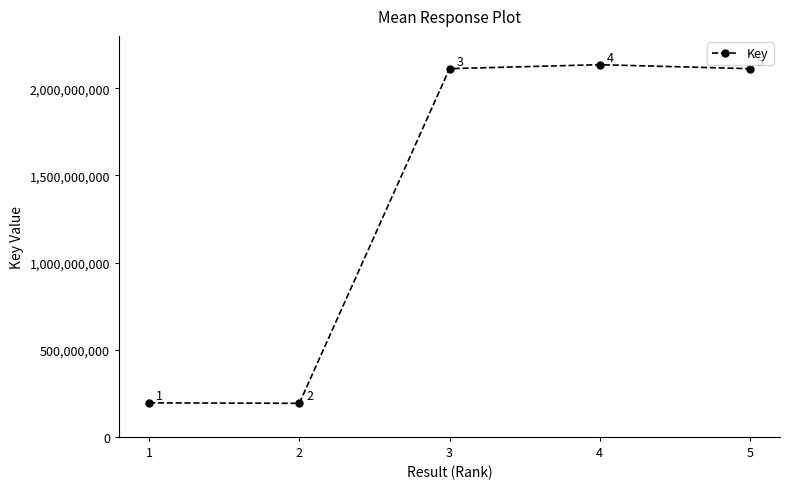

Rank the categories by value from lowest to highest.

2, 1, 5, 3, 4